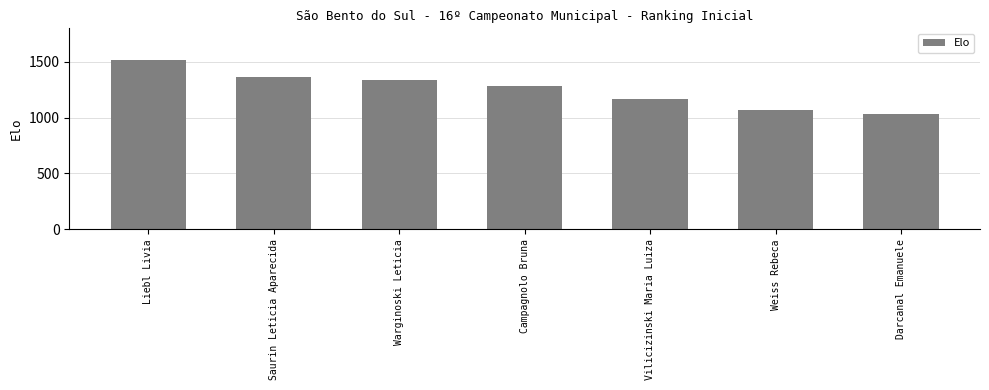

The value at Saurin Leticia Aparecida is 1361. True or false?

True